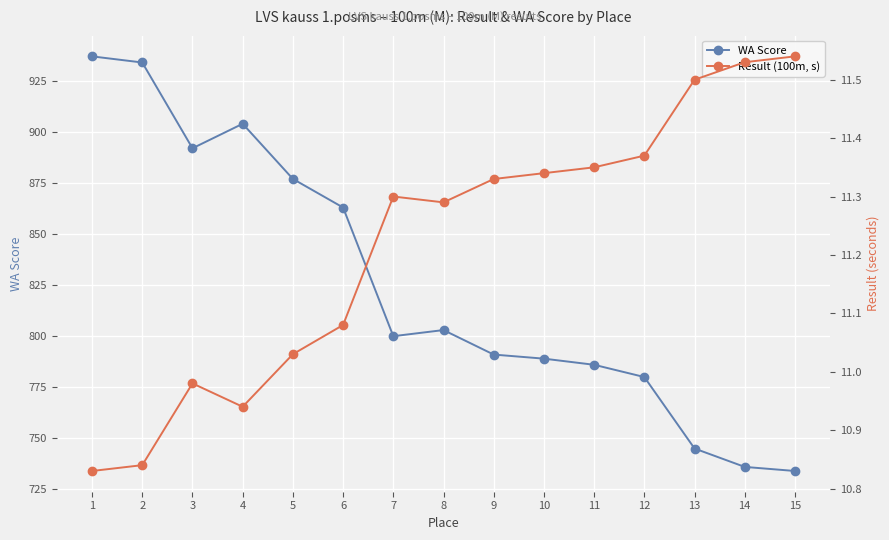

What is the difference between the maximum and minimum values in the WA Score series?

203